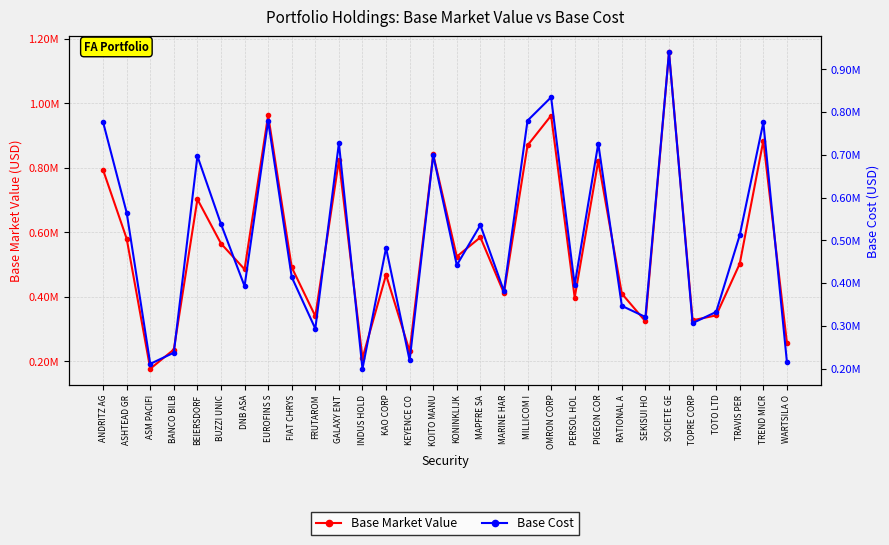

The Base Market Value series shows 397212.5 at PERSOL HOL. True or false?

True